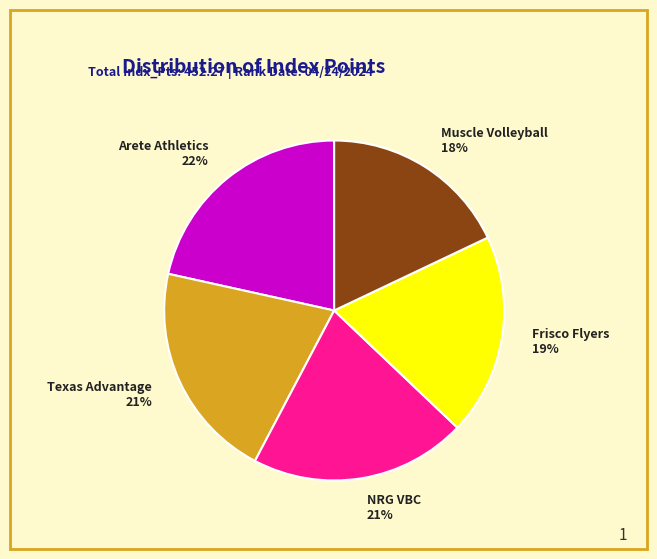

Which slice is the smallest?

Muscle Volleyball